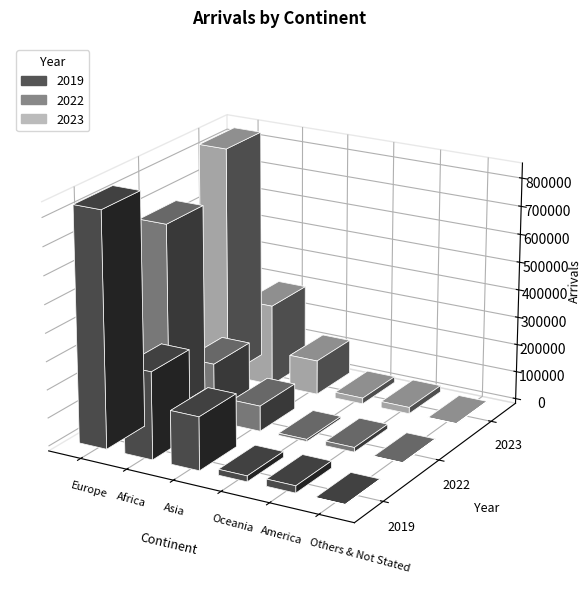

What is the difference between the highest and lowest values at Africa?

103918